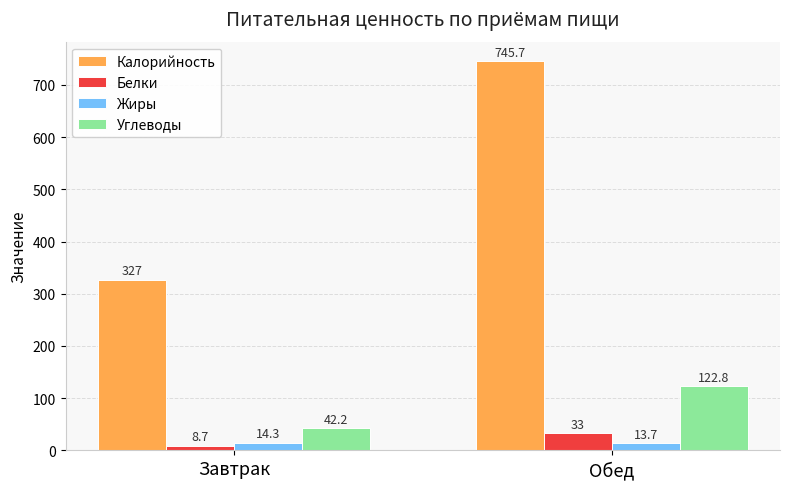

Reading left to right, extract all data points from this chart.

Калорийность: 327.0	745.7
Белки: 8.7	33.0
Жиры: 14.3	13.7
Углеводы: 42.2	122.8